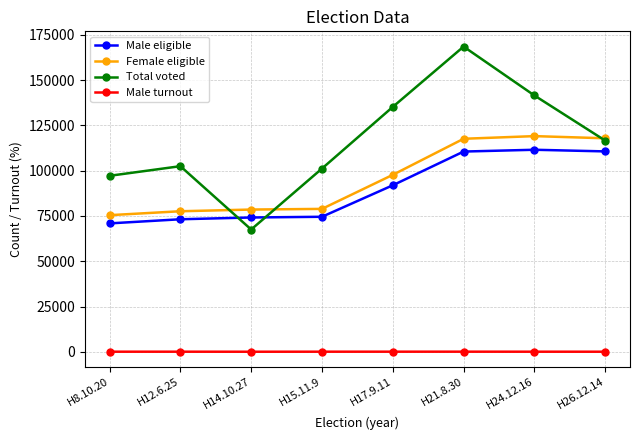

What is the label of the 3rd point from the right?

H21.8.30